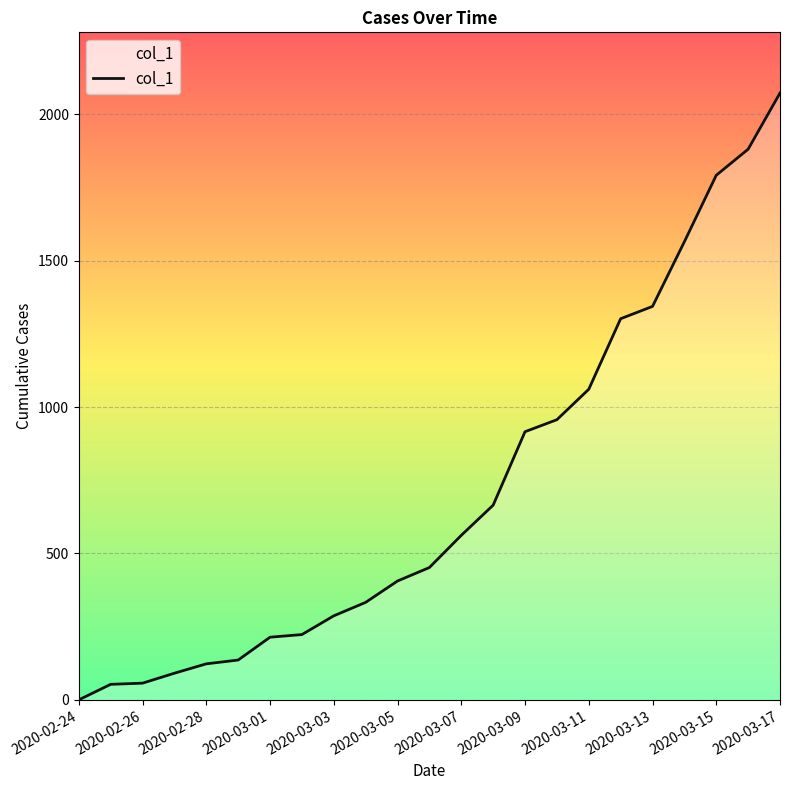

What is the maximum value shown in the chart?

2073